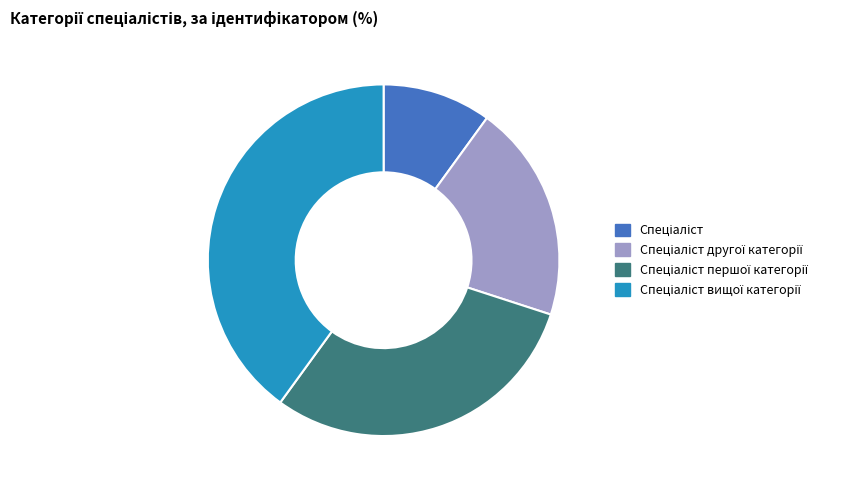

Is there any slice that represents more than half of the pie?

No